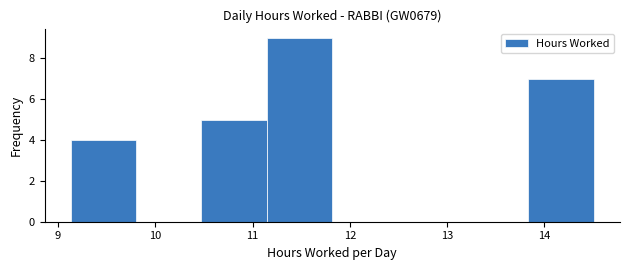

Over which range of the x-axis is the bar tallest?

11.1 to 11.8